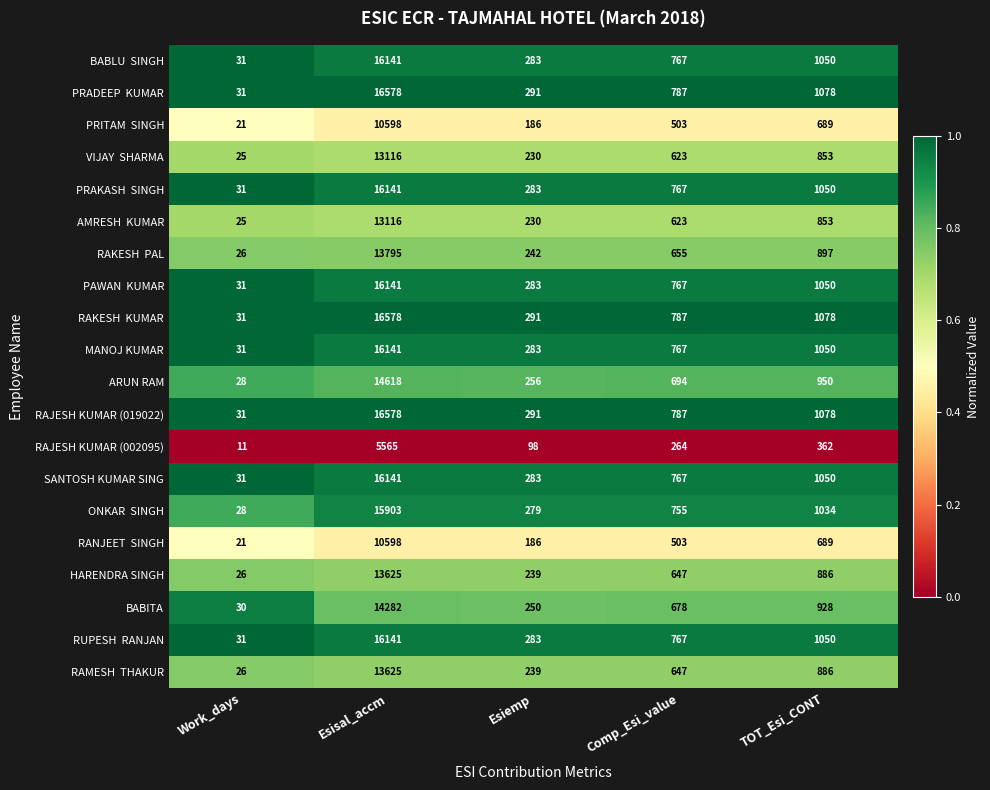

What is the maximum value shown in the chart?

16578